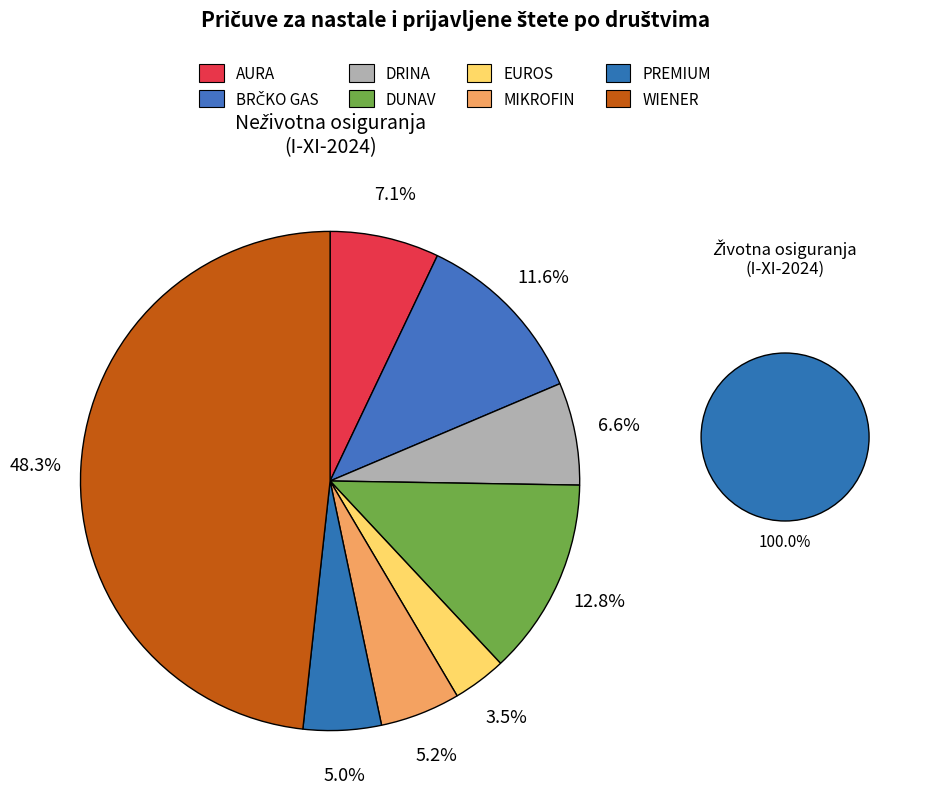

True or false: AURA accounts for 7% of the total.

True